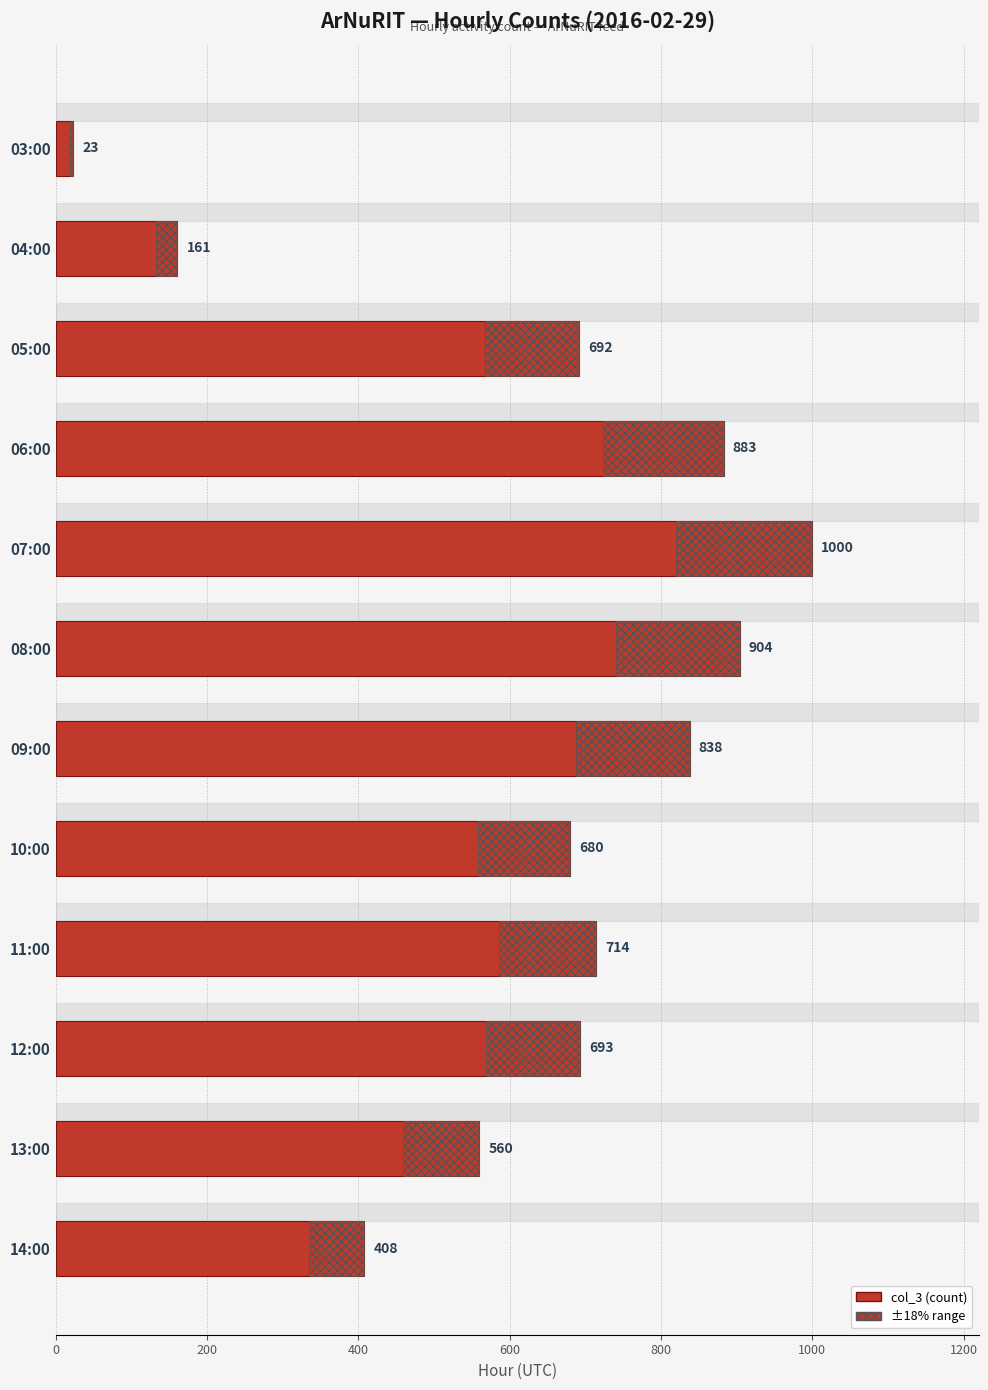

What position from the bottom is 09:00?

6